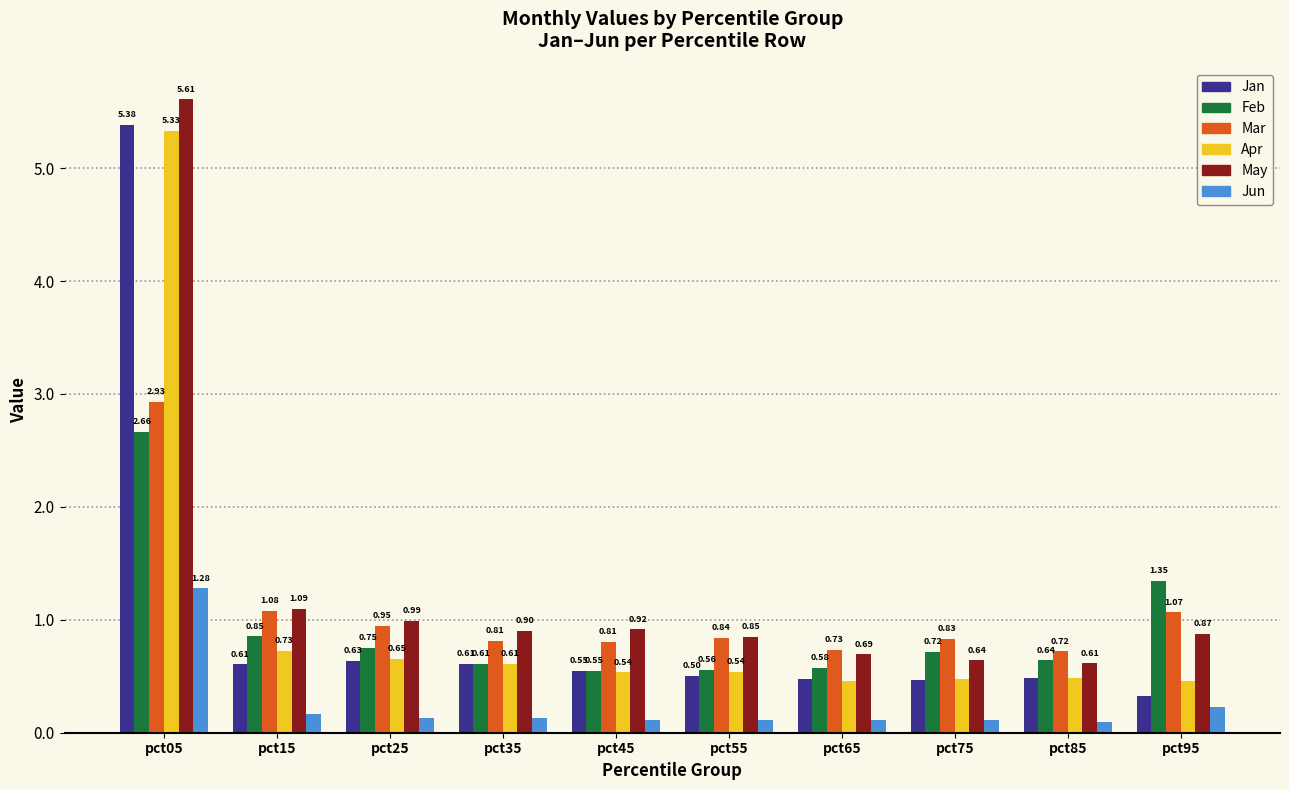

Rank the series at pct15 from lowest to highest value.

Jun, Jan, Apr, Feb, Mar, May